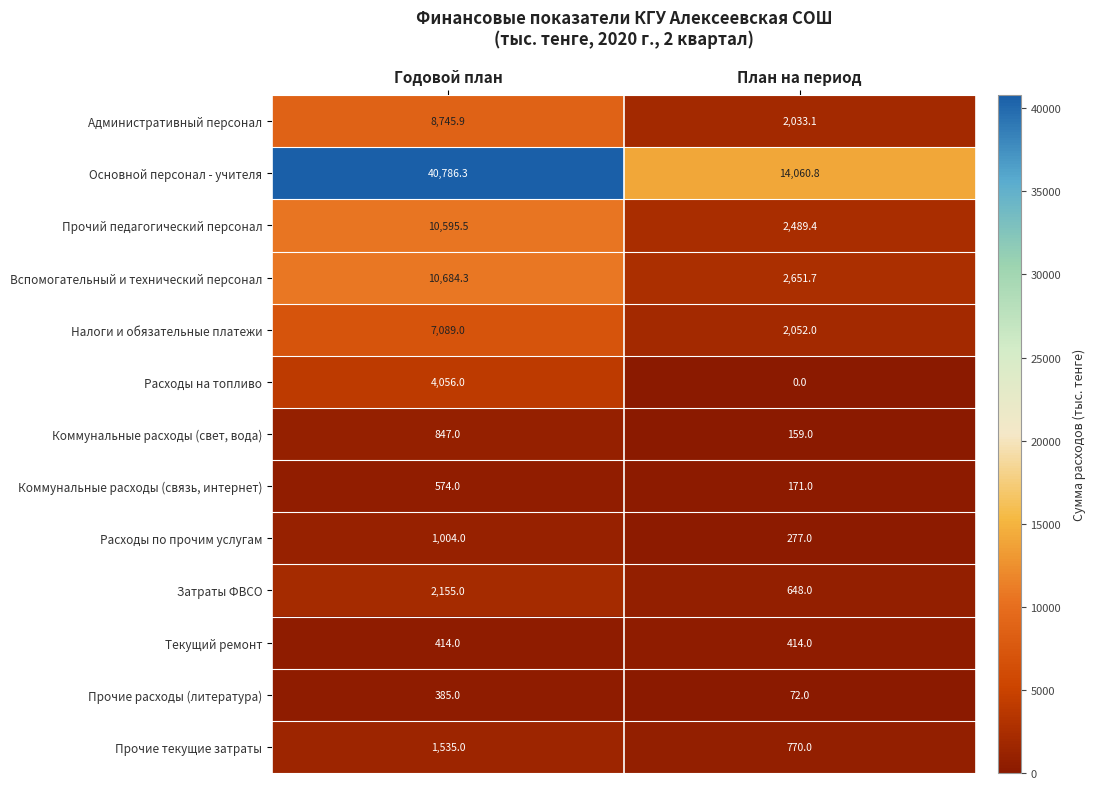

What is the difference between the highest and lowest values at Годовой план?

40401.3